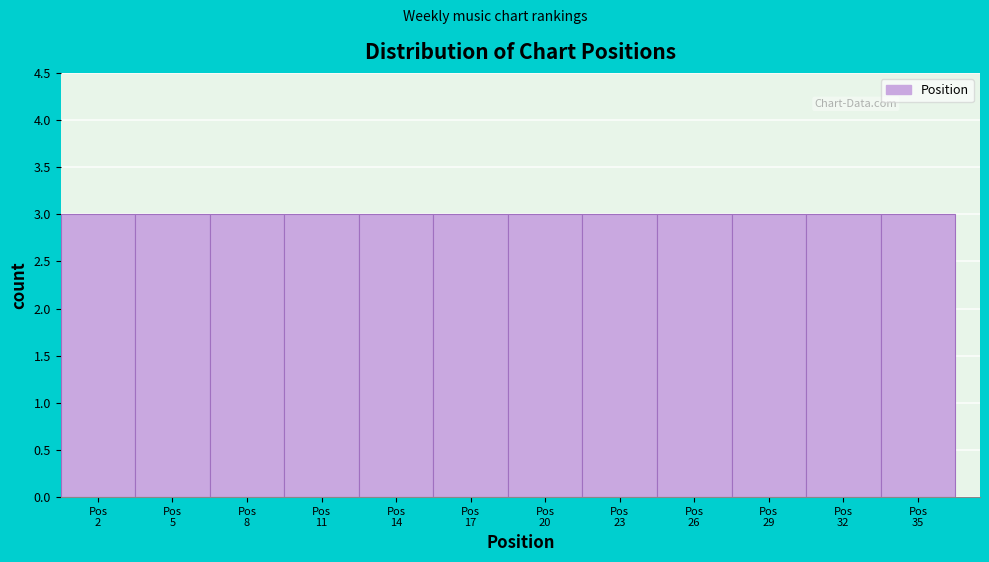

What is the height of the bar covering 21.5 to 24.5 on the x-axis? The values are not printed on the chart, so give them approximately, as read against the axis.

3